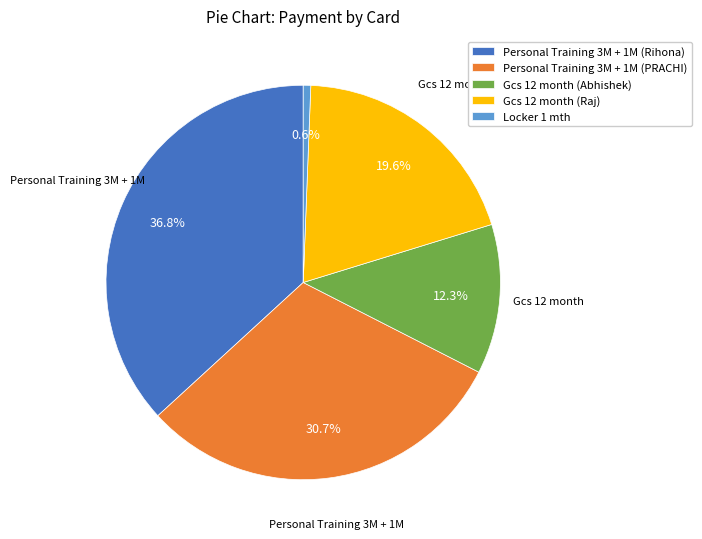

Combined, what portion of the pie is Gcs 12 month (Abhishek) and Locker 1 mth?

12.9%